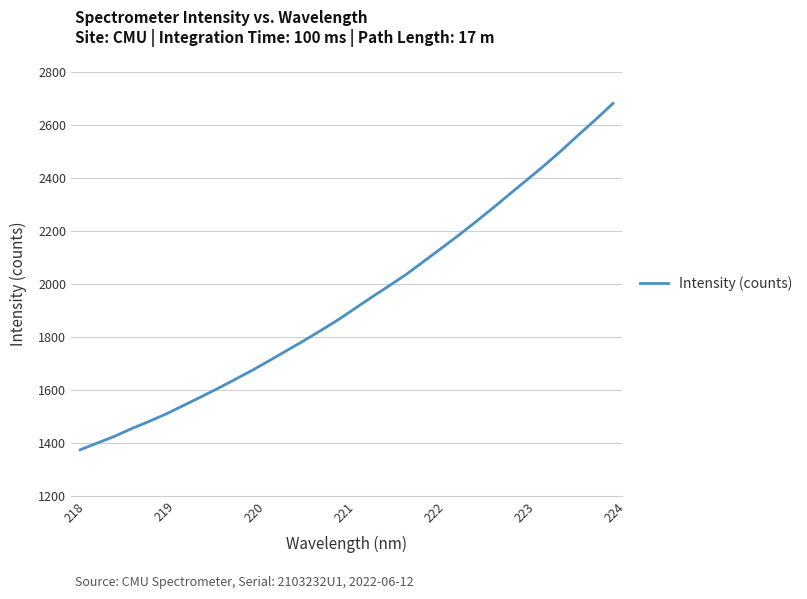

What is the maximum value shown in the chart?

2681.2